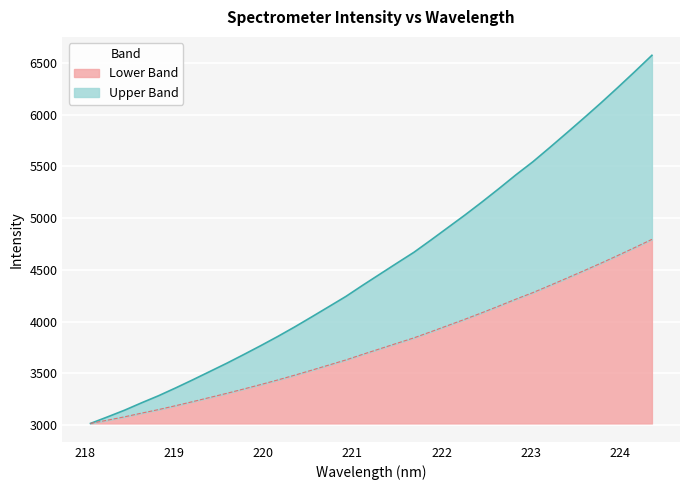

What is the average value?

4539.7